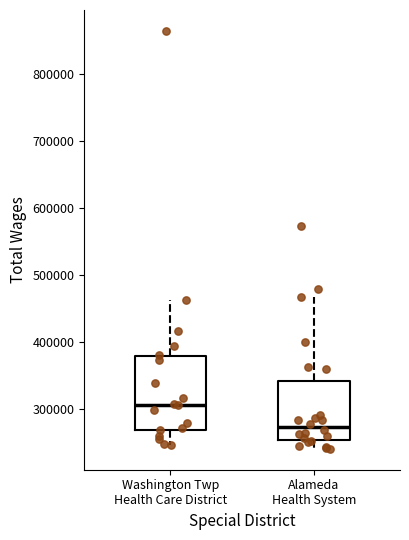

Reading left to right, transcribe this box plot: for each box, give where its median line is, the range the box spans, and where its two whiskers end, as read against the y-axis. The values are not printed on the chart, so give them approximately, as read against the axis.

Washington Twp Health Care District: median 310000, box 270000 to 380000, whiskers 250000 to 460000
Alameda Health System: median 270000, box 250000 to 340000, whiskers 240000 to 470000